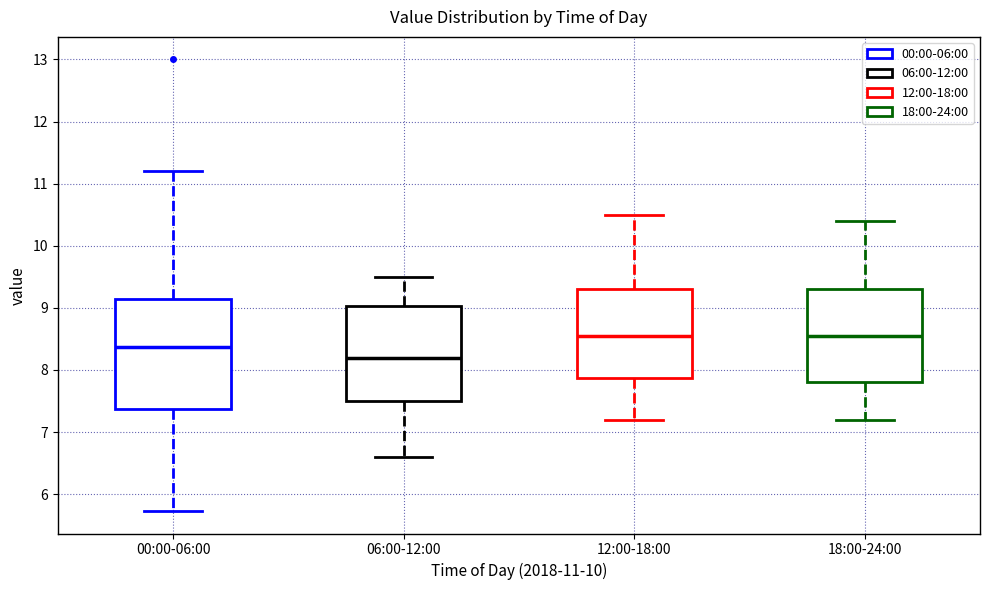

Where is the upper edge of the box for 18:00-24:00 on the y-axis? The values are not printed on the chart, so give them approximately, as read against the axis.

9.3